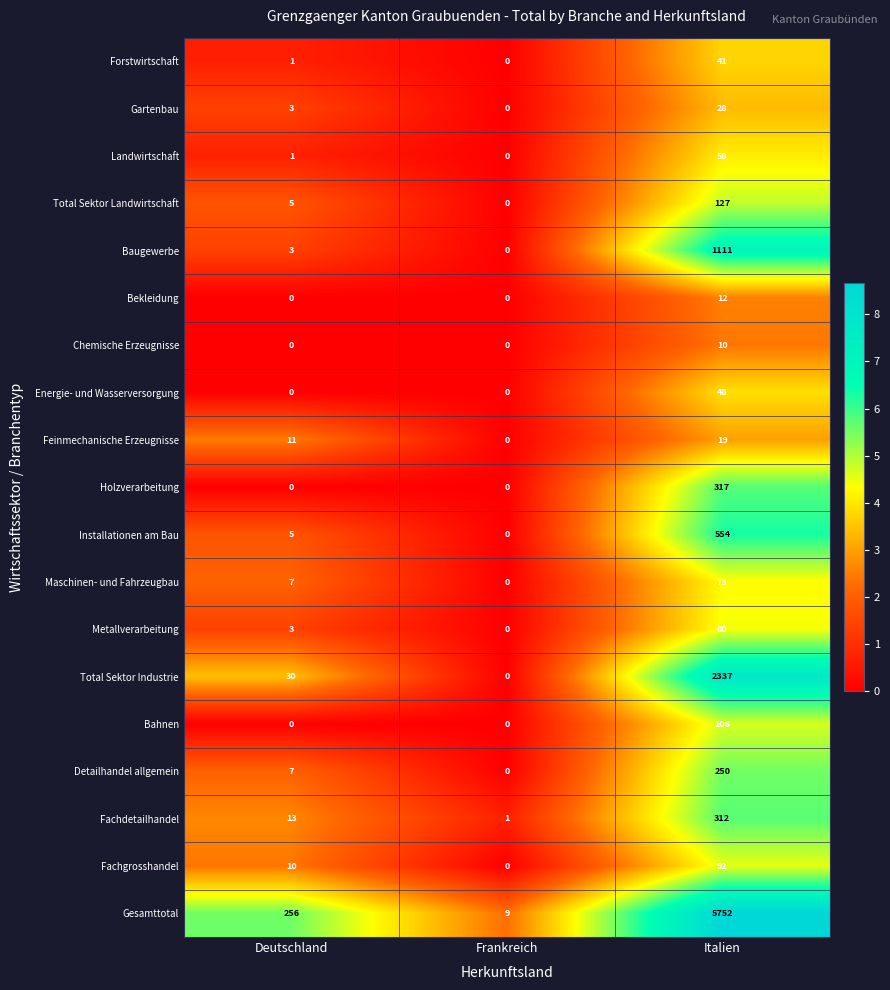

What is the difference between the maximum and minimum values in the Bahnen series?

106